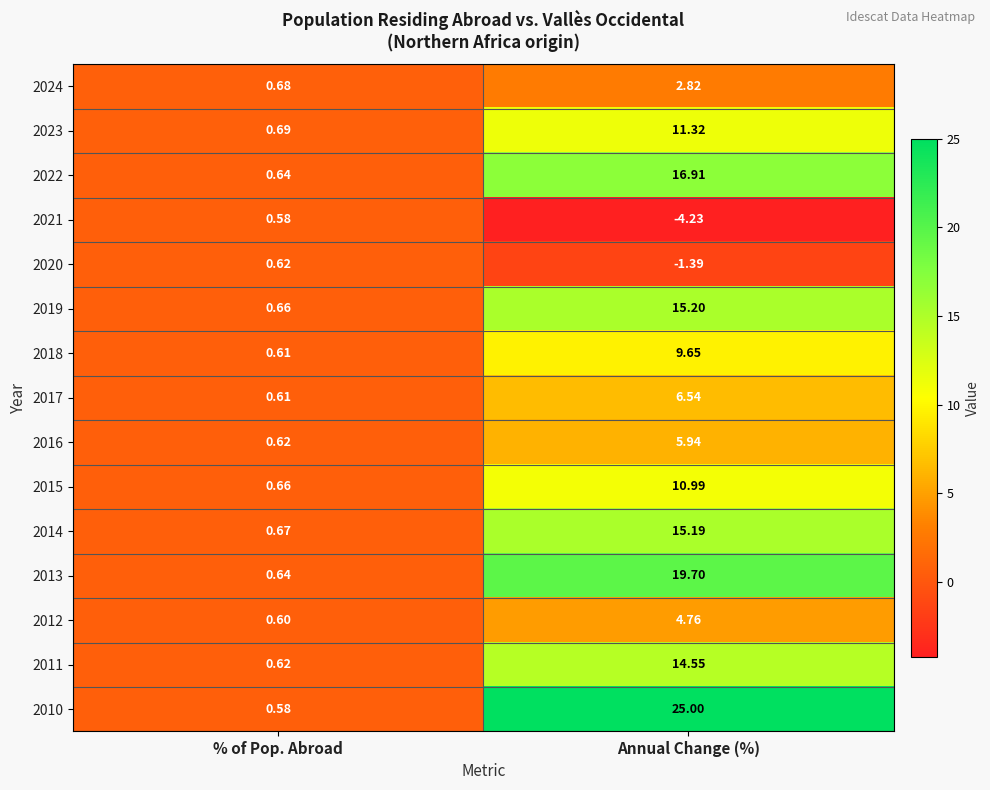

At which label does 2010 reach its peak?

Annual Change (%)